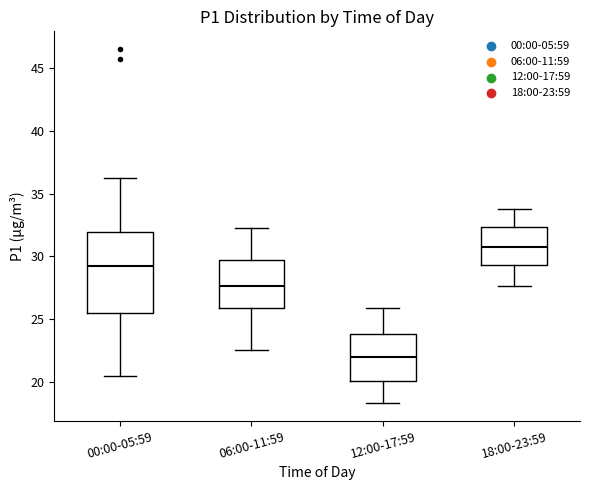

Reading left to right, transcribe this box plot: for each box, give where its median line is, the range the box spans, and where its two whiskers end, as read against the y-axis. The values are not printed on the chart, so give them approximately, as read against the axis.

00:00-05:59: median 29.0, box 25.5 to 32.0, whiskers 20.5 to 36.0
06:00-11:59: median 27.5, box 26.0 to 29.5, whiskers 22.5 to 32.5
12:00-17:59: median 22.0, box 20.0 to 24.0, whiskers 18.5 to 26.0
18:00-23:59: median 31.0, box 29.5 to 32.5, whiskers 27.5 to 34.0